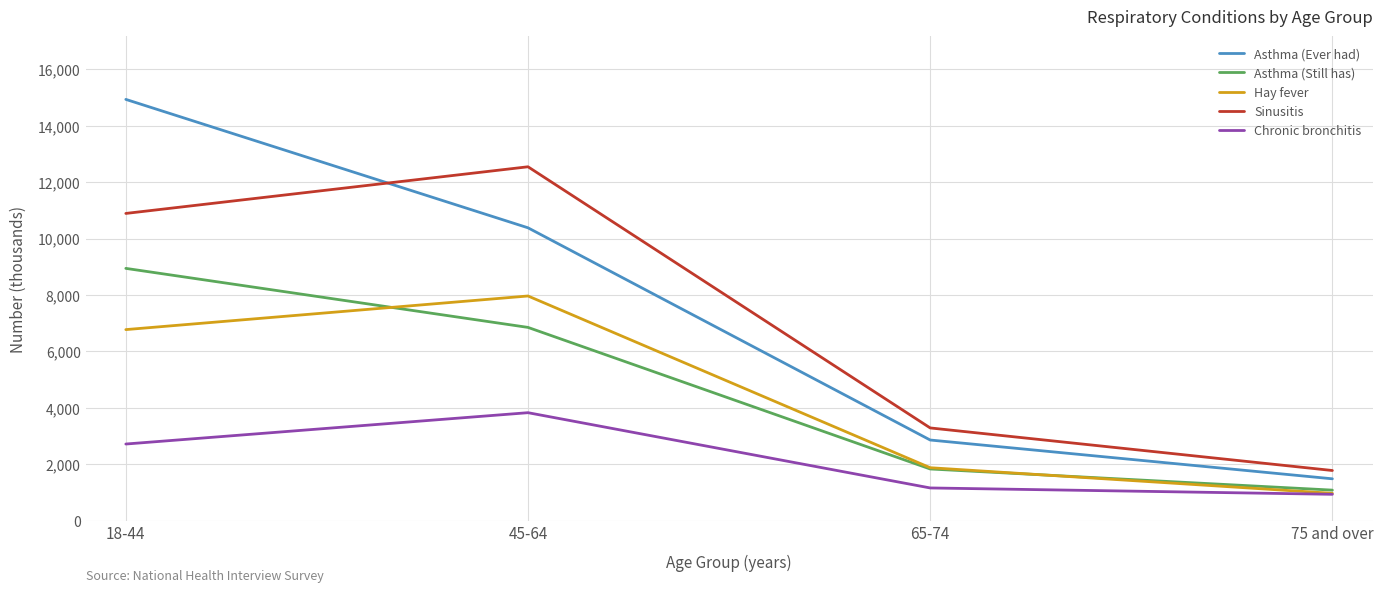

List the series in order of their peak value, lowest first.

Chronic bronchitis, Hay fever, Asthma (Still has), Sinusitis, Asthma (Ever had)